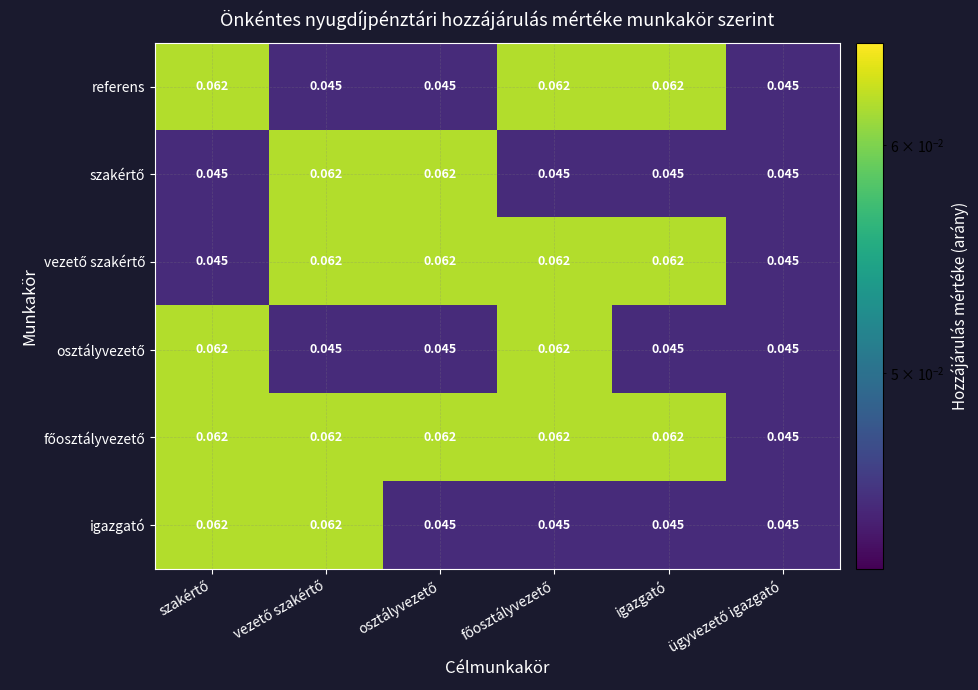

How many distinct data groups are displayed?

6